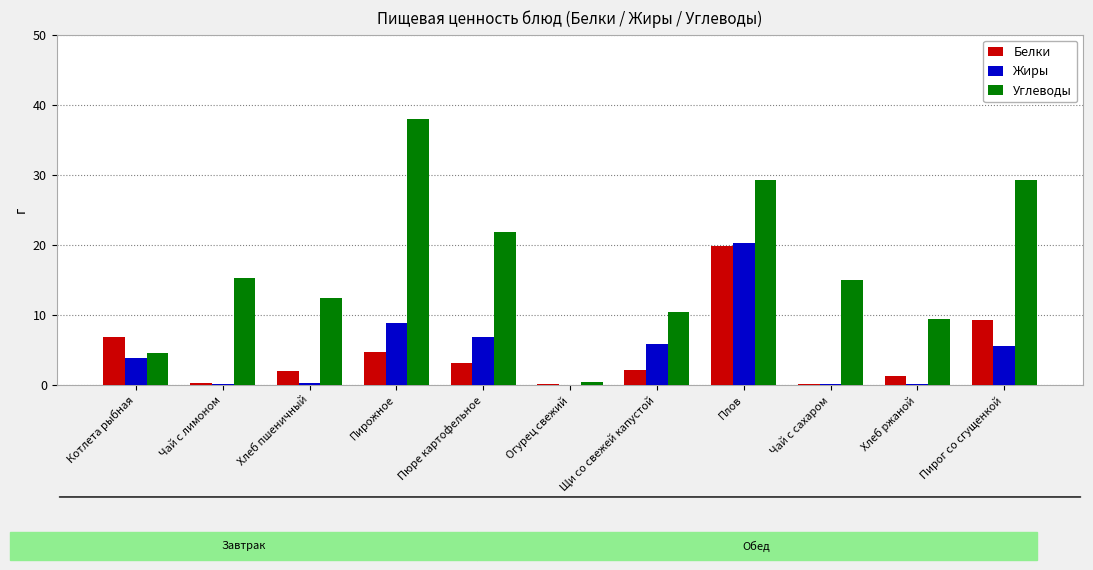

Between Хлеб пшеничный and Пирожное, which series saw the biggest shift?

Углеводы